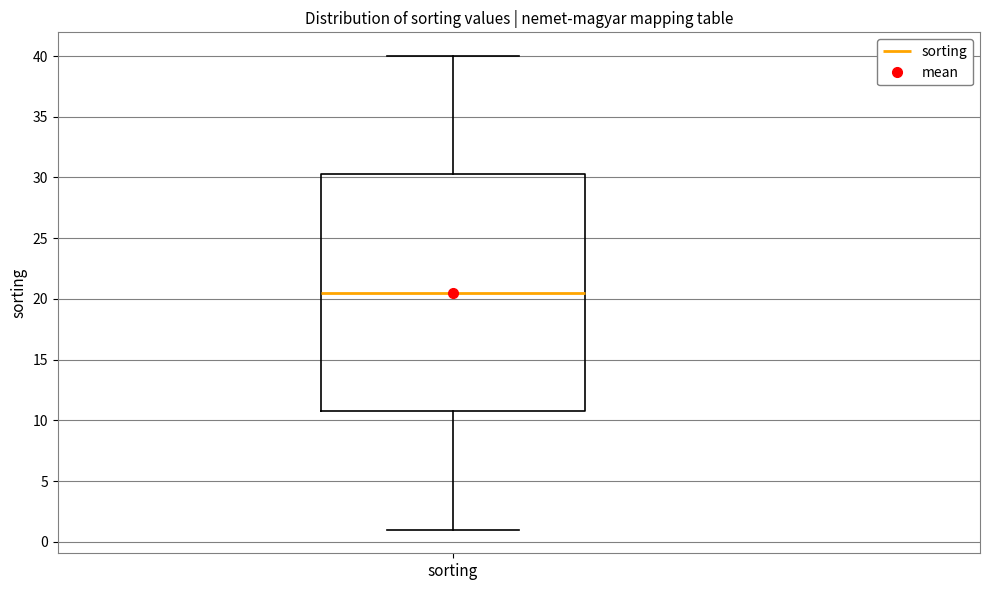

Read this box plot against the y-axis: the position of the median line, the range covered by the box, and the ends of both whiskers. The values are not printed on the chart, so give them approximately, as read against the axis.

median 20.5, box 11.0 to 30.5, whiskers 1.0 to 40.0